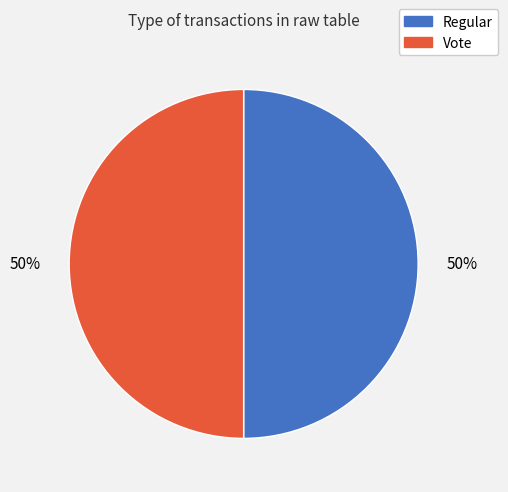

To the nearest percent, what is the difference between the Regular and Vote slice percentages?

0%